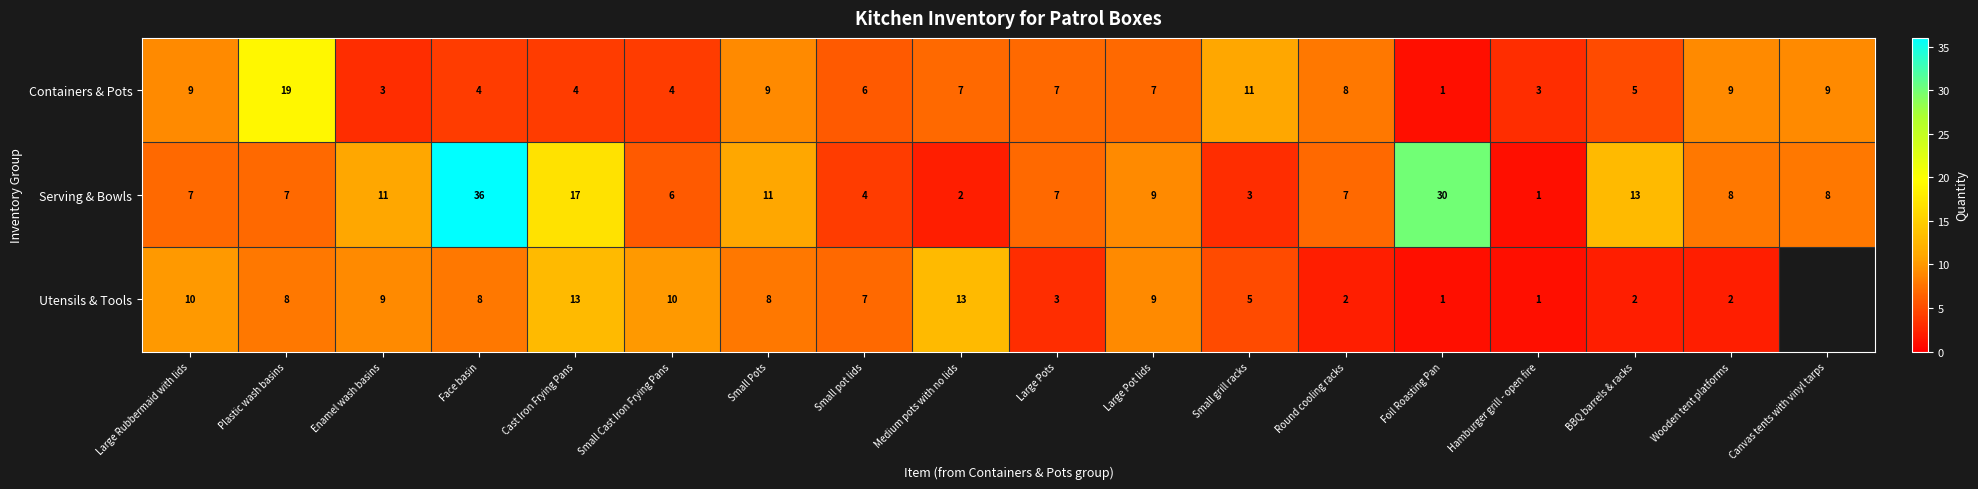

The value of Utensils & Tools at Foil Roasting Pan is 1.5. True or false?

False